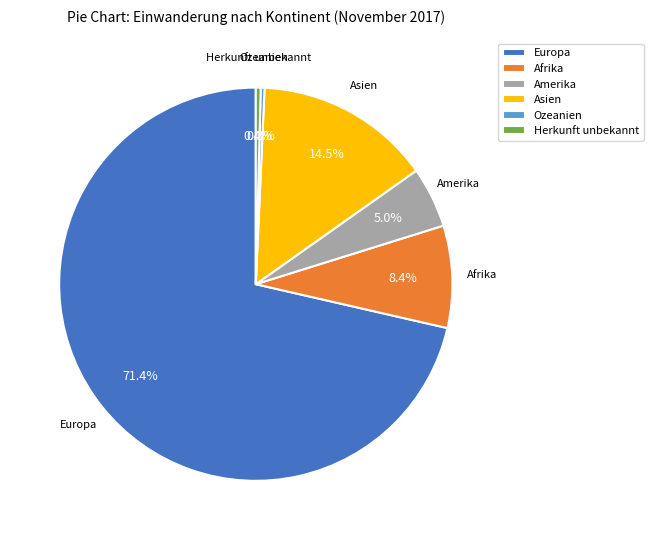

Which slice is the largest?

Europa